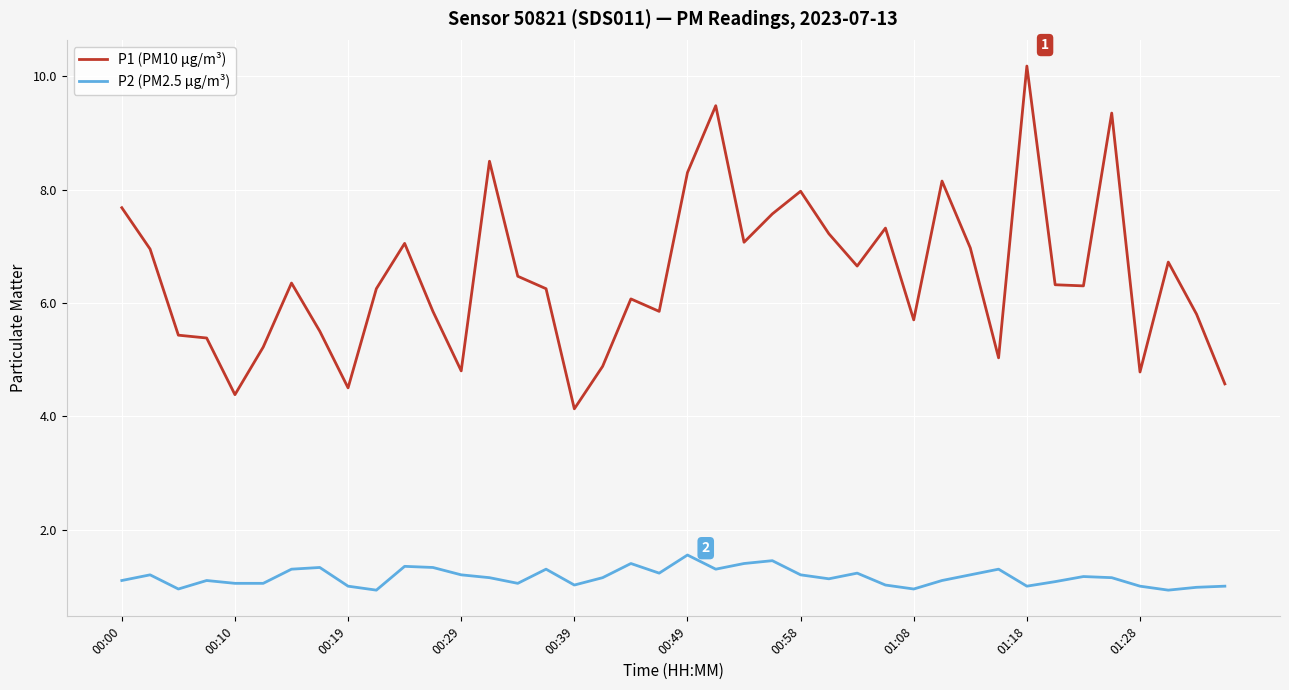

What is the lowest value of the P2 (PM2.5 µg/m³) series?

0.9